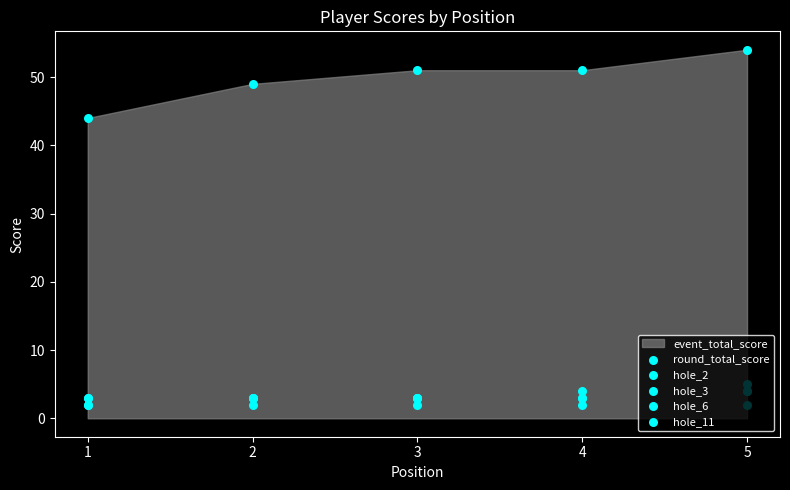

Which series has the widest spread of Y values?

round_total_score